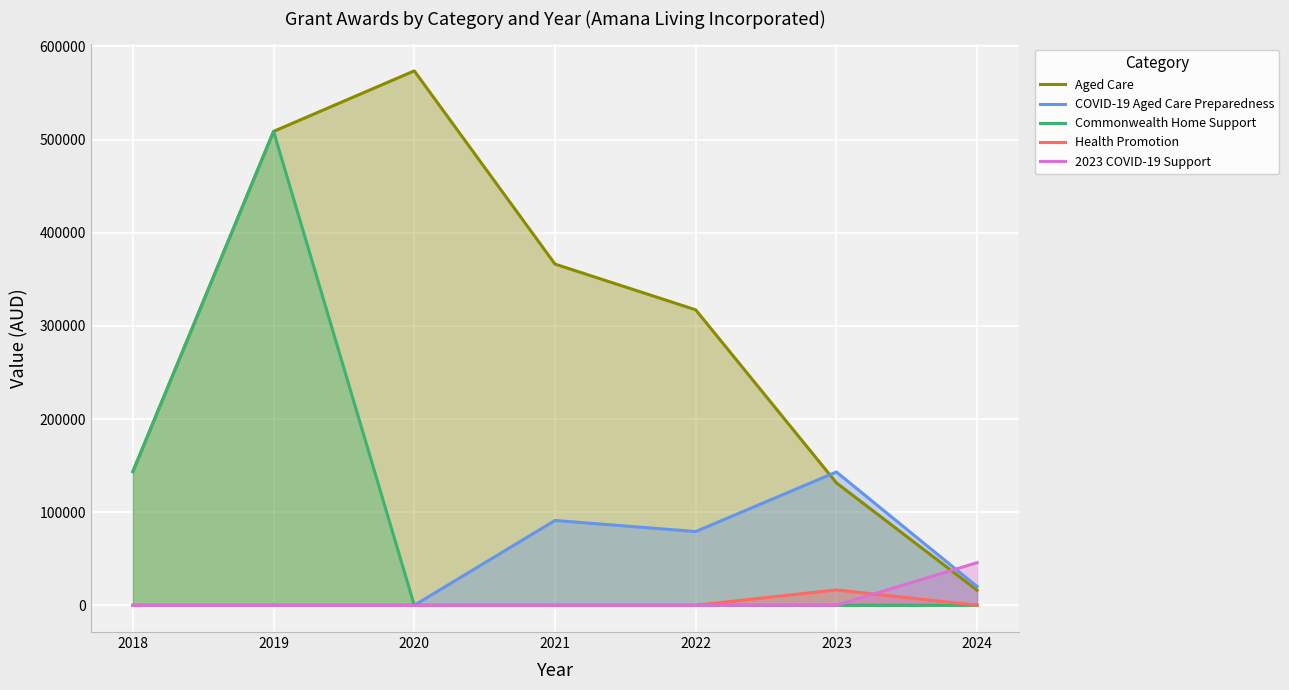

True or false: Commonwealth Home Support and COVID-19 Aged Care Preparedness intersect in this chart.

False